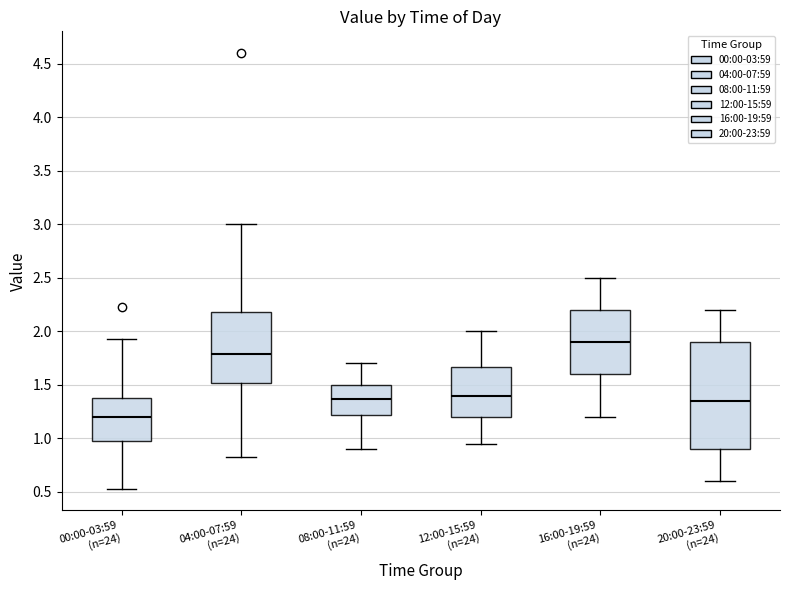

Where does the upper whisker of the box for 04:00-07:59 (n=24) end on the y-axis? The values are not printed on the chart, so give them approximately, as read against the axis.

3.00